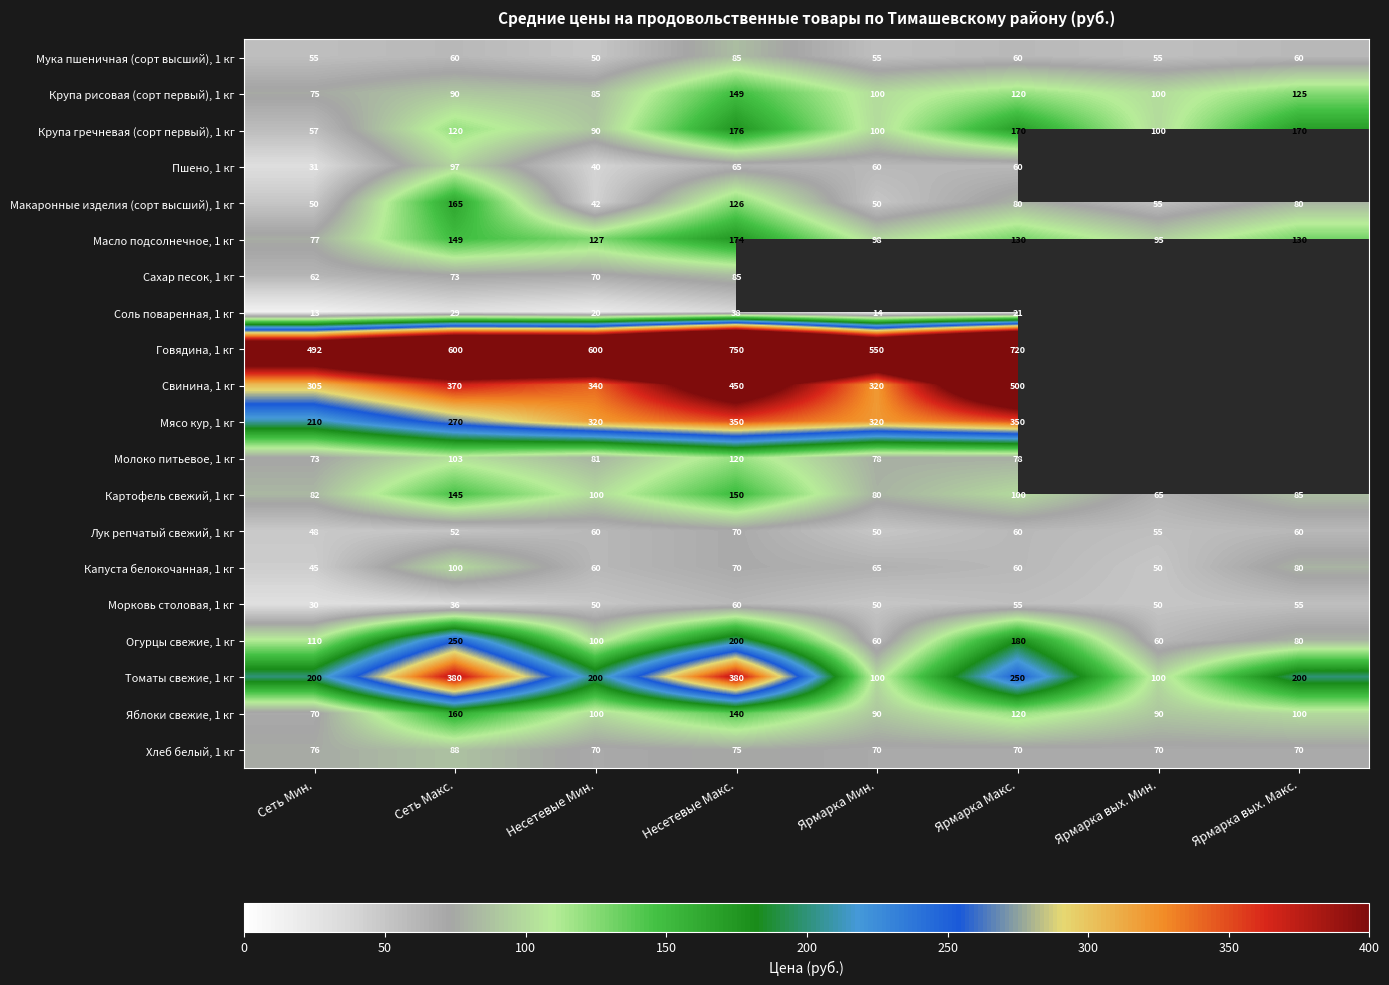

At how many categories does at least one series exceed 620?

2